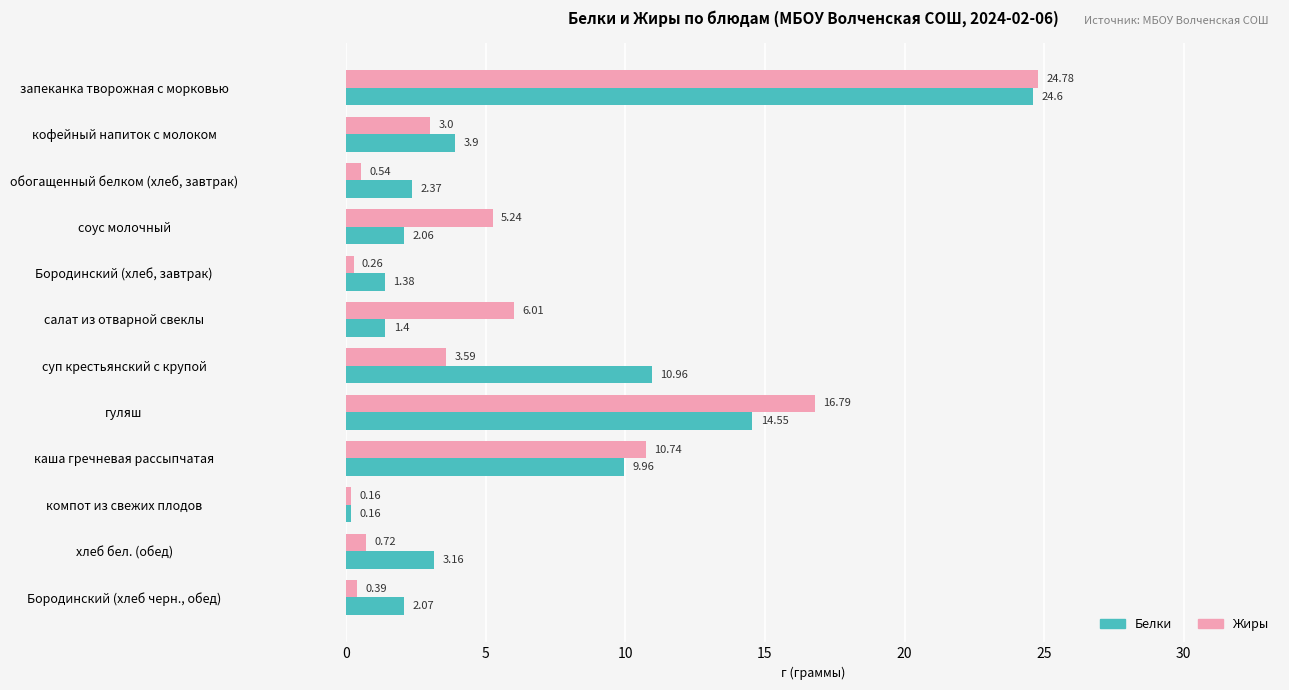

List the series in order of their peak value, lowest first.

Белки, Жиры